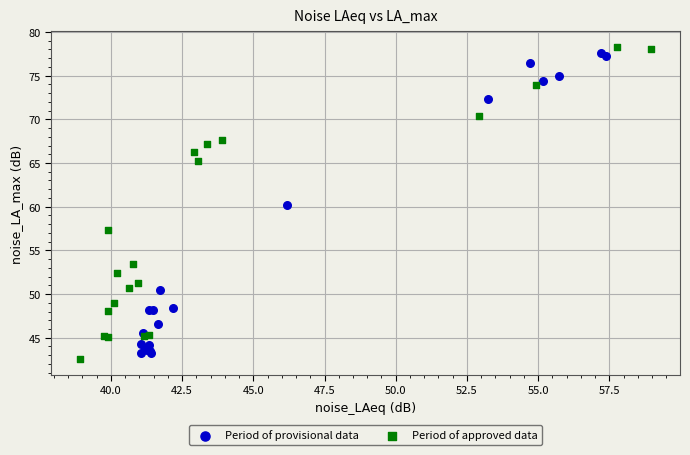

Which series has the largest Y range (max minus min)?

Period of approved data